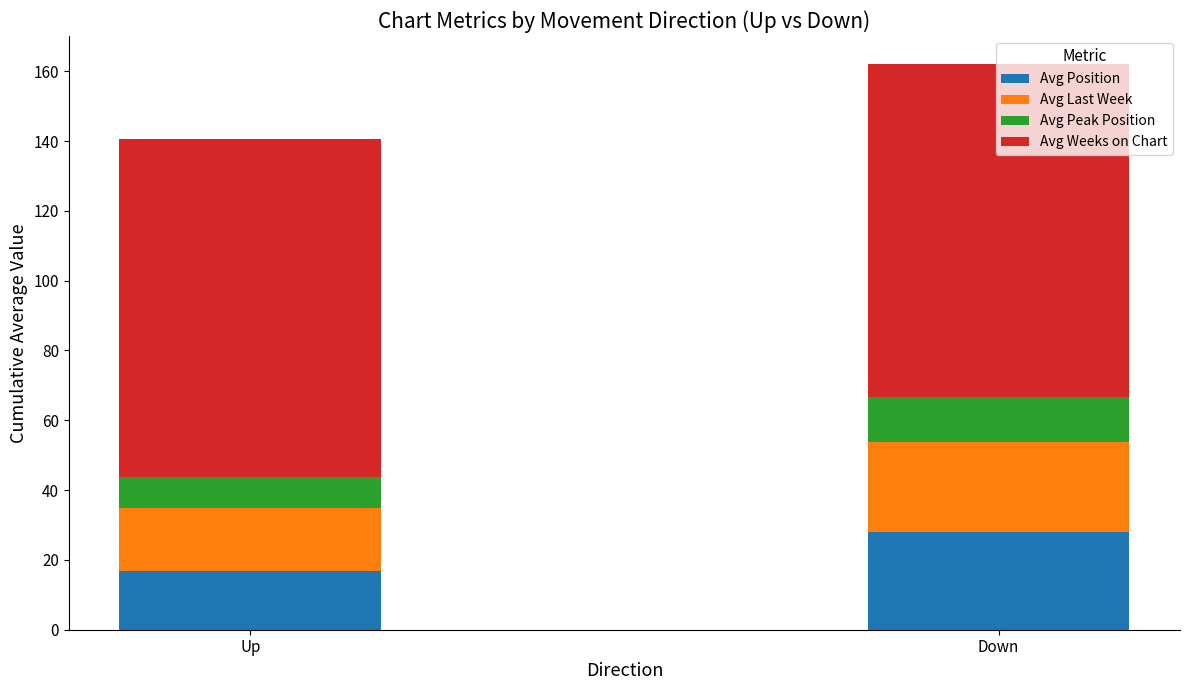

Rank the categories by Avg Position value from lowest to highest.

Up, Down